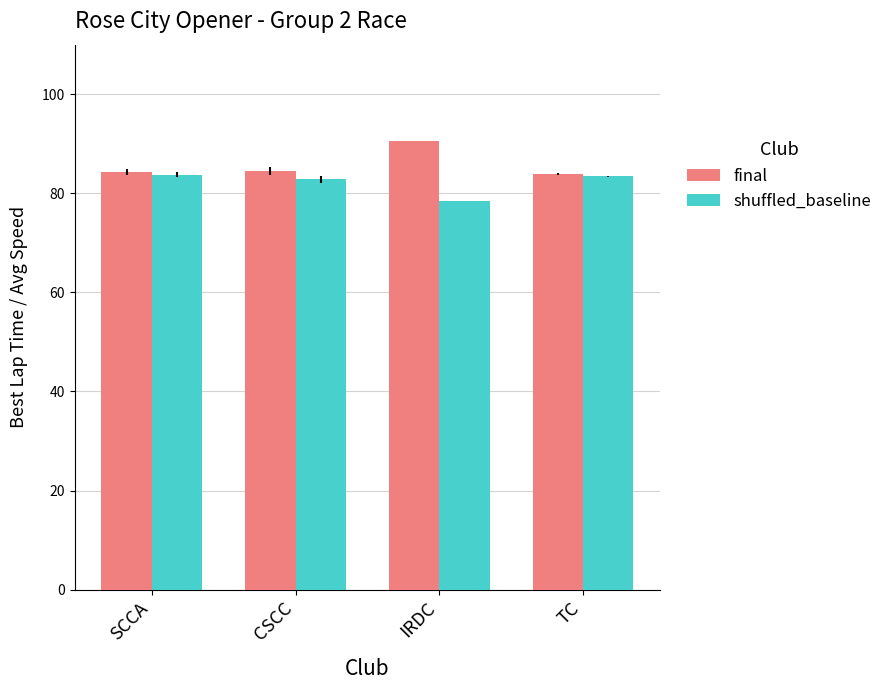

What is the sum of the shuffled_baseline values at SCCA and CSCC?

166.6